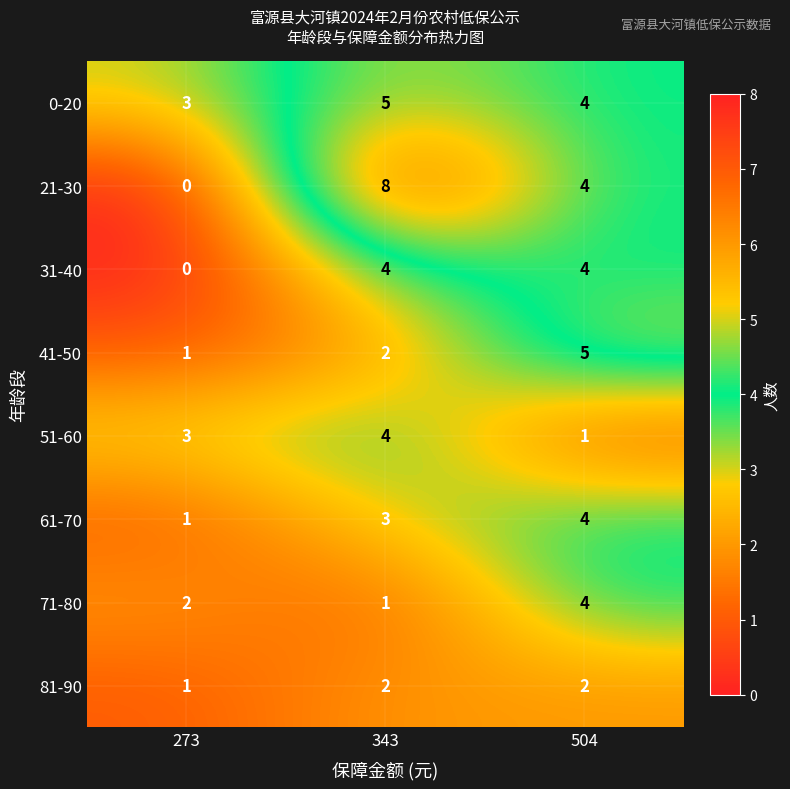

Which category has the highest value across all series?

343